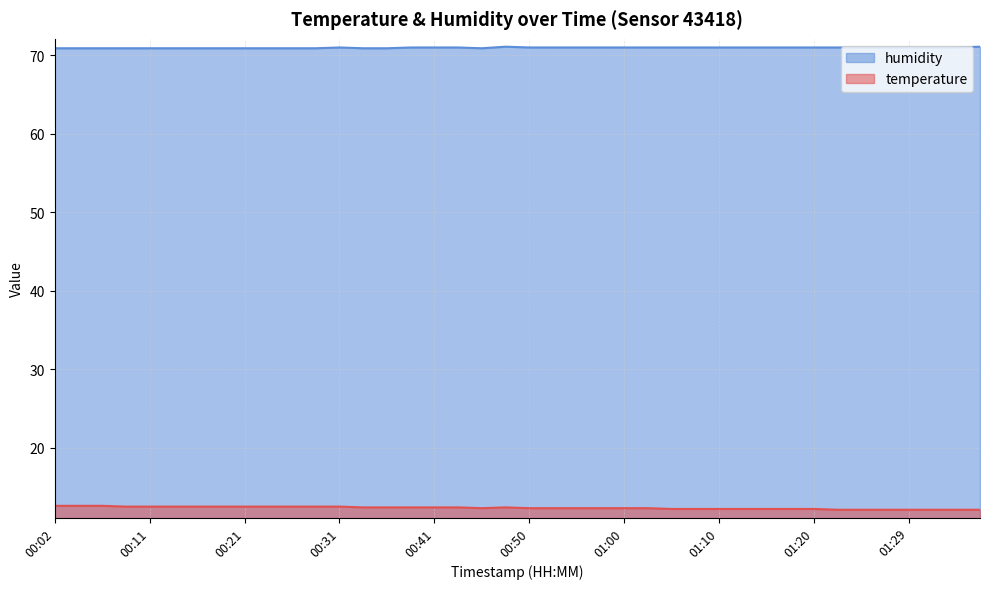

Which series has the largest range (max minus min)?

temperature